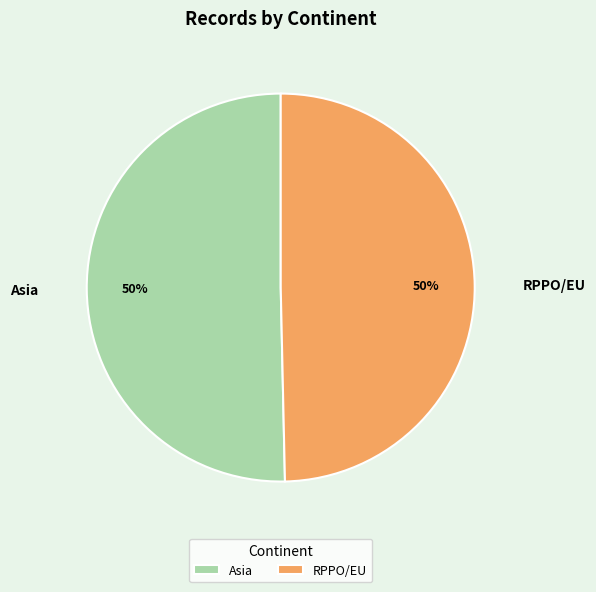

To the nearest percent, what percentage of the pie is RPPO/EU?

50%